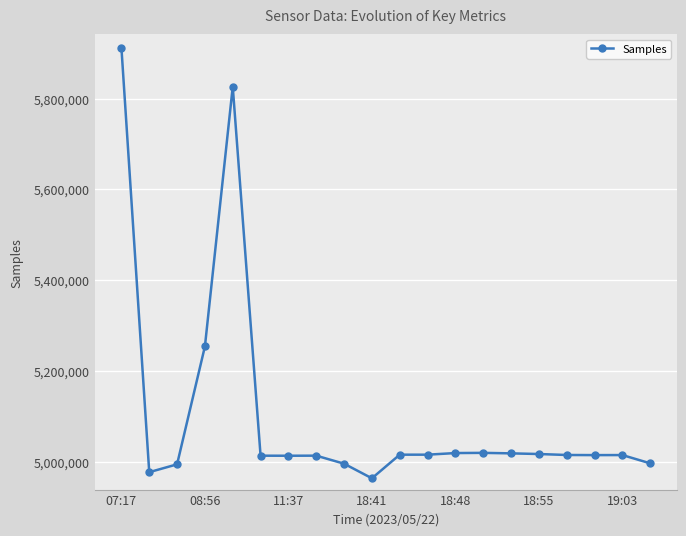

What is the sum of all values?

102125660